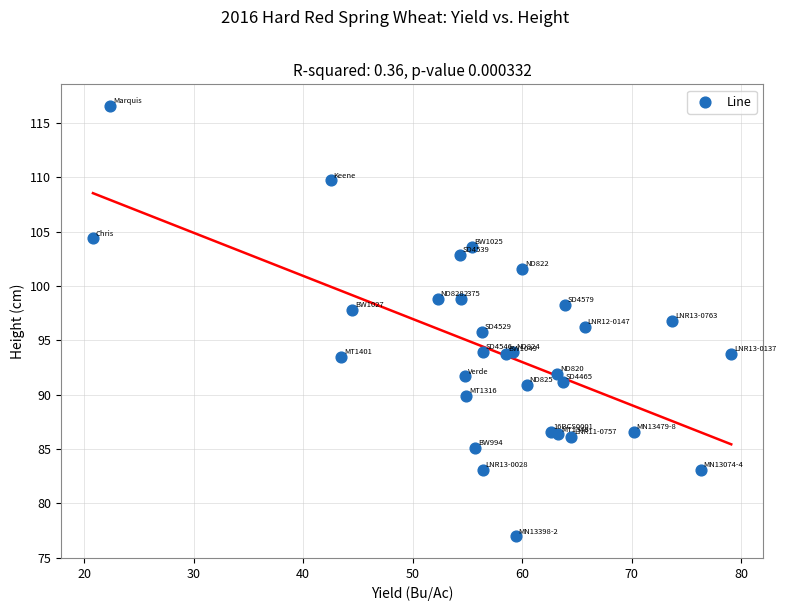

What is the range of X values (max minus min)?

58.3